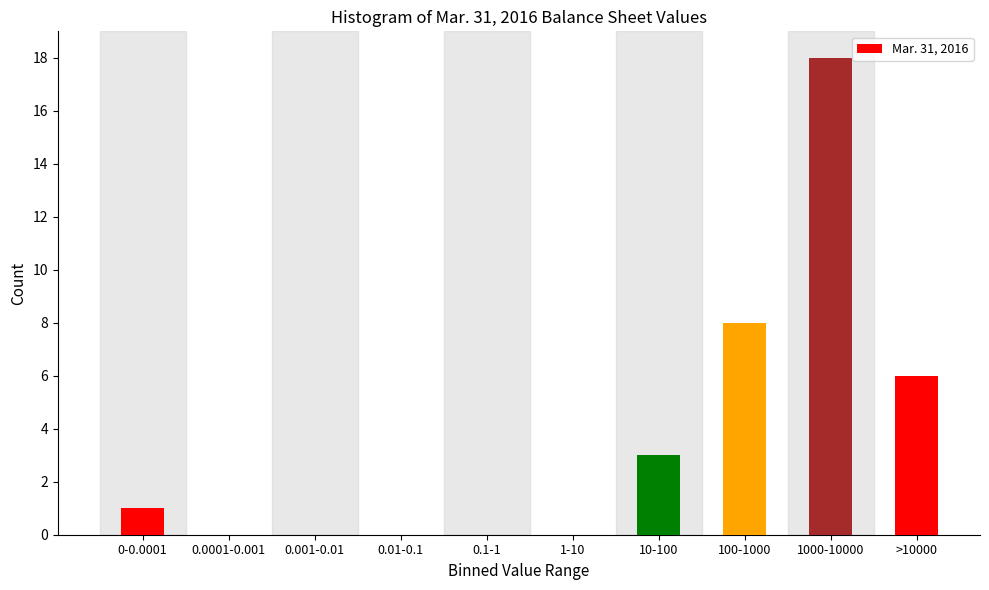

Reading left to right, extract all data points from this chart.

0-0.0001=1	0.0001-0.001=0	0.001-0.01=0	0.01-0.1=0	0.1-1=0	1-10=0	10-100=3	100-1000=8	1000-10000=18	>10000=6